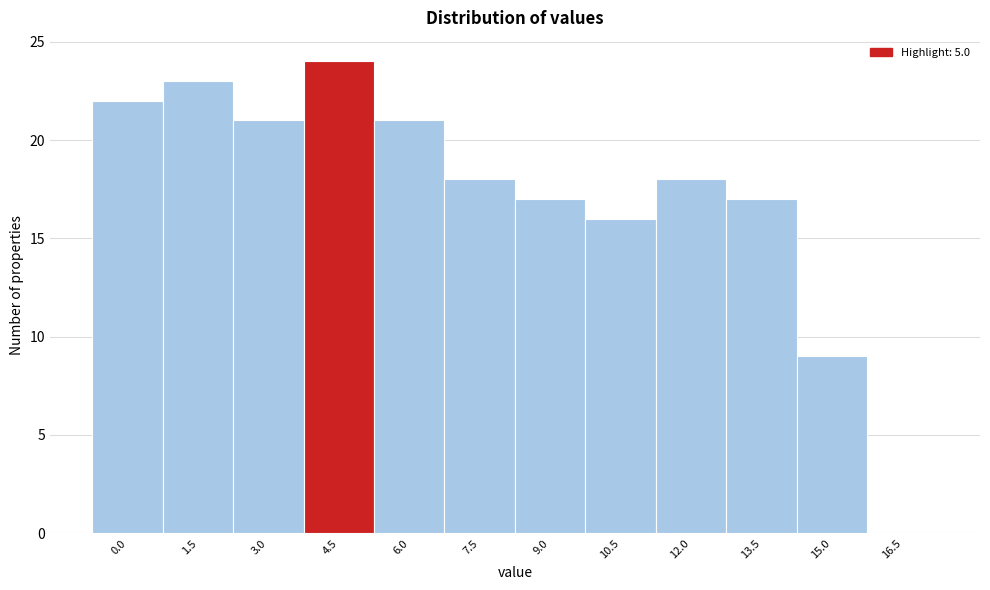

Reading right to left, extract all data points from this chart.

16.5=0	15.0=9	13.5=17	12.0=18	10.5=16	9.0=17	7.5=18	6.0=21	4.5=24	3.0=21	1.5=23	0.0=22